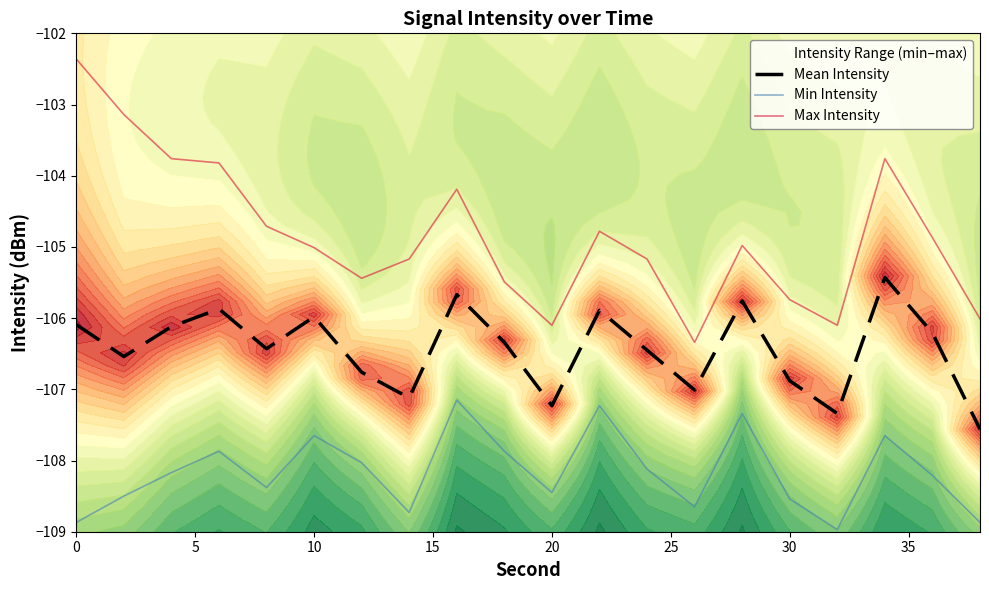

True or false: Max Intensity and Mean Intensity intersect in this chart.

False